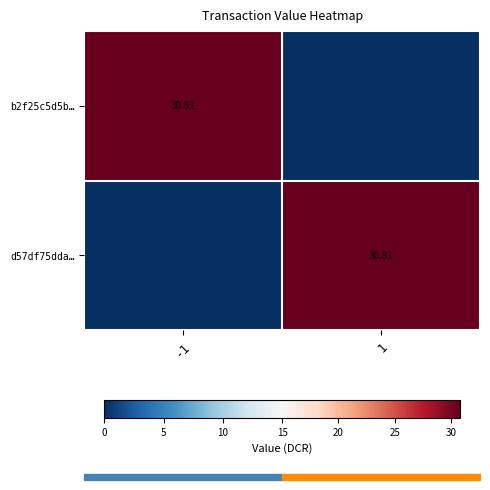

Rank the series by their maximum value, from lowest to highest.

b2f25c5d5b…, d57df75dda…